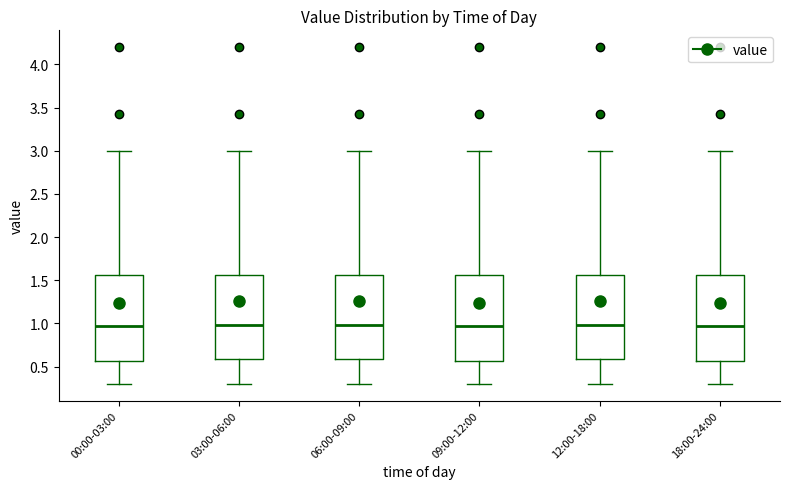

Reading left to right, transcribe this box plot: for each box, give where its median line is, the range the box spans, and where its two whiskers end, as read against the y-axis. The values are not printed on the chart, so give them approximately, as read against the axis.

00:00-03:00: median 0.95, box 0.55 to 1.55, whiskers 0.30 to 3.00
03:00-06:00: median 1.00, box 0.60 to 1.55, whiskers 0.30 to 3.00
06:00-09:00: median 1.00, box 0.60 to 1.55, whiskers 0.30 to 3.00
09:00-12:00: median 0.95, box 0.55 to 1.55, whiskers 0.30 to 3.00
12:00-18:00: median 1.00, box 0.60 to 1.55, whiskers 0.30 to 3.00
18:00-24:00: median 0.95, box 0.55 to 1.55, whiskers 0.30 to 3.00